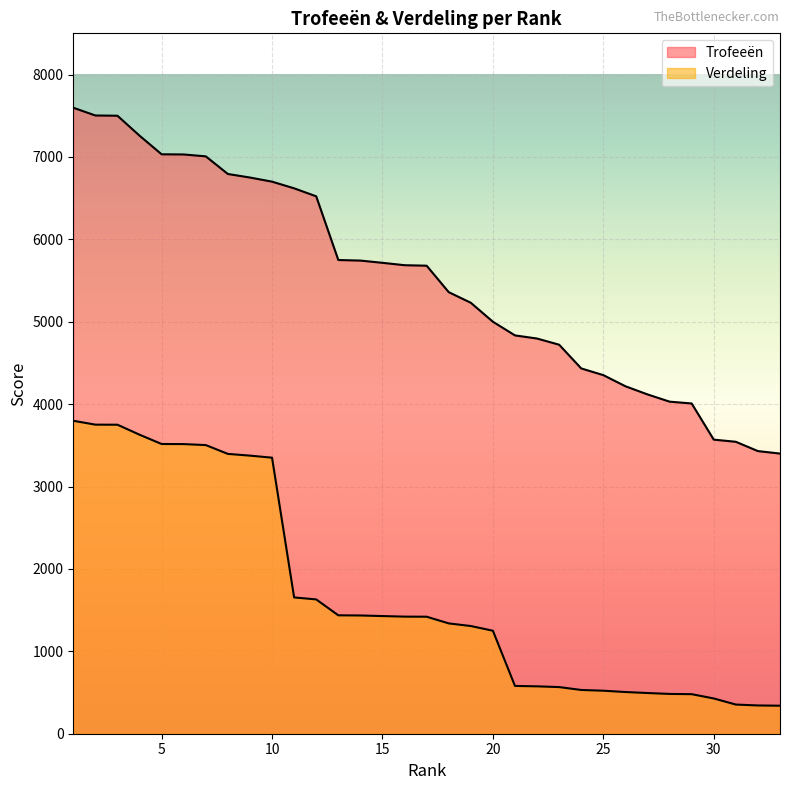

List the series in order of their overall mean, lowest first.

Verdeling, Trofeeën